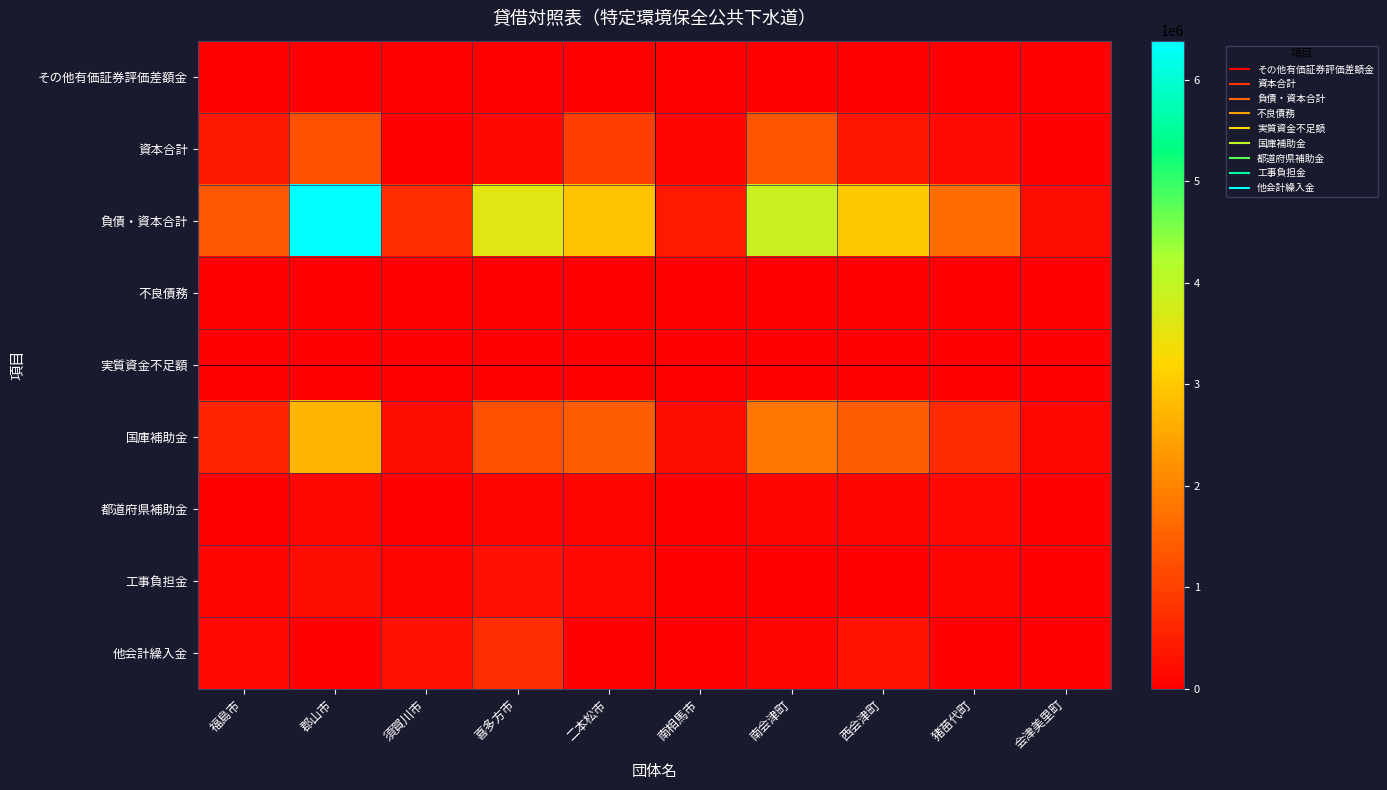

Which series changed the most between 郡山市 and 南会津町?

負債・資本合計